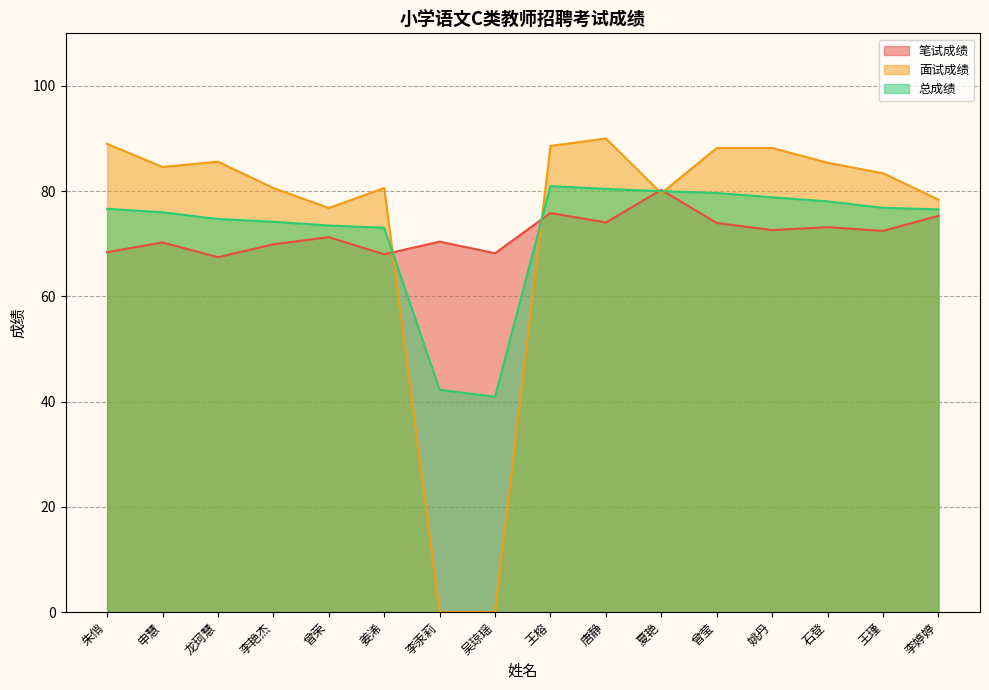

At which label does 面试成绩 first exceed 84?

朱俏